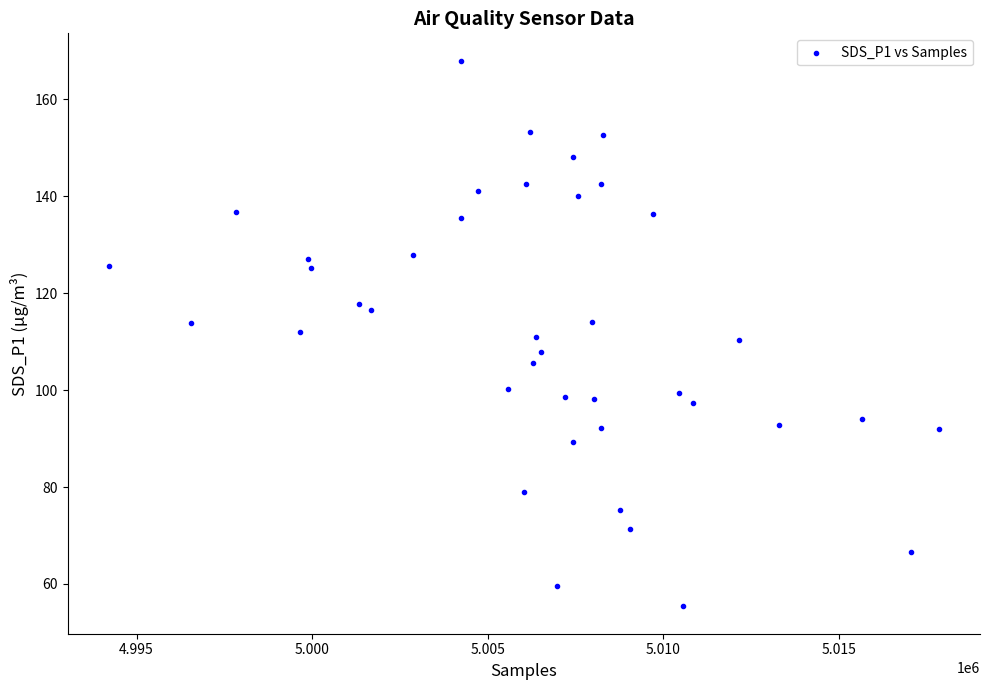

What is the range of Y values (max minus min)?

112.6